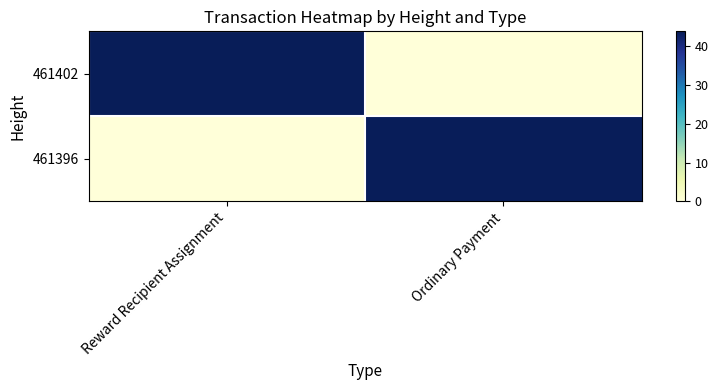

List the series in order of their peak value, lowest first.

461396, 461402